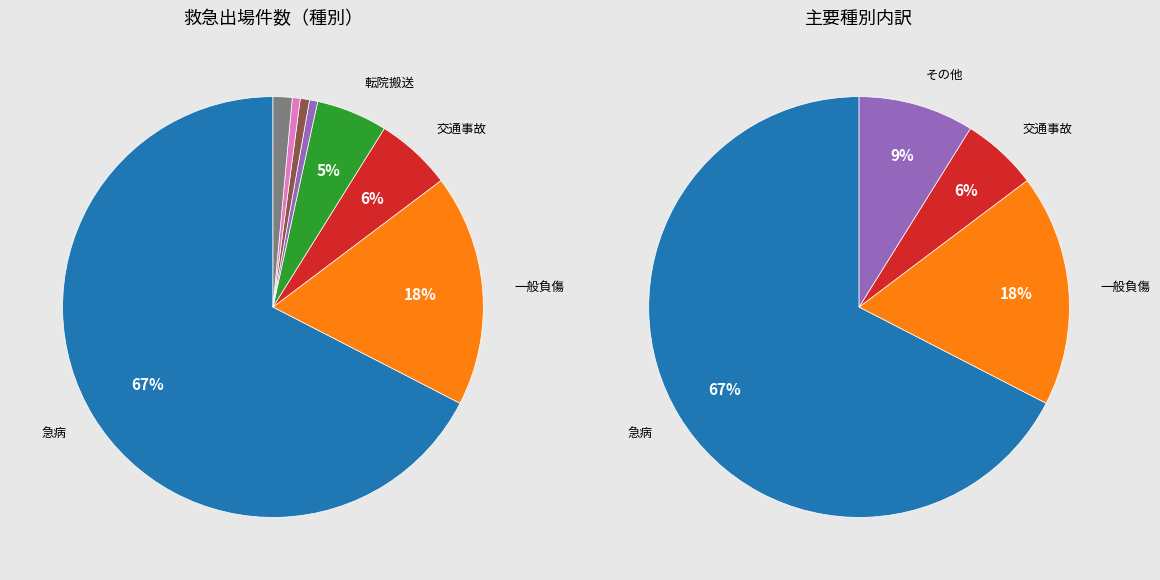

What percentage do 急病 and 加害 together represent?

68.1%